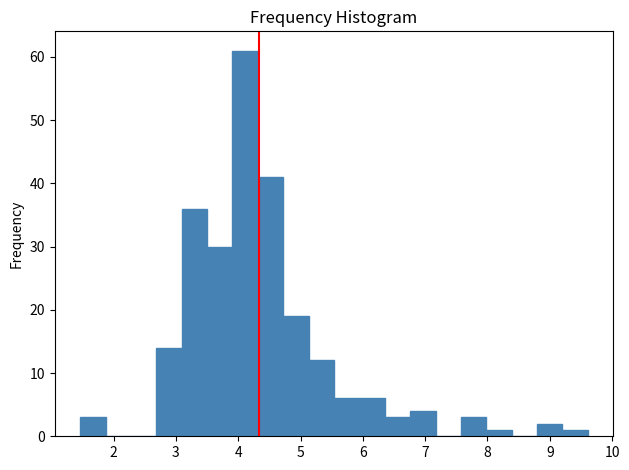

How tall is the bar that spans 9.2 to 9.6 on the x-axis? Neither the bar edges nor the heights are printed on the chart, so give them approximately, as read against the axes.

1